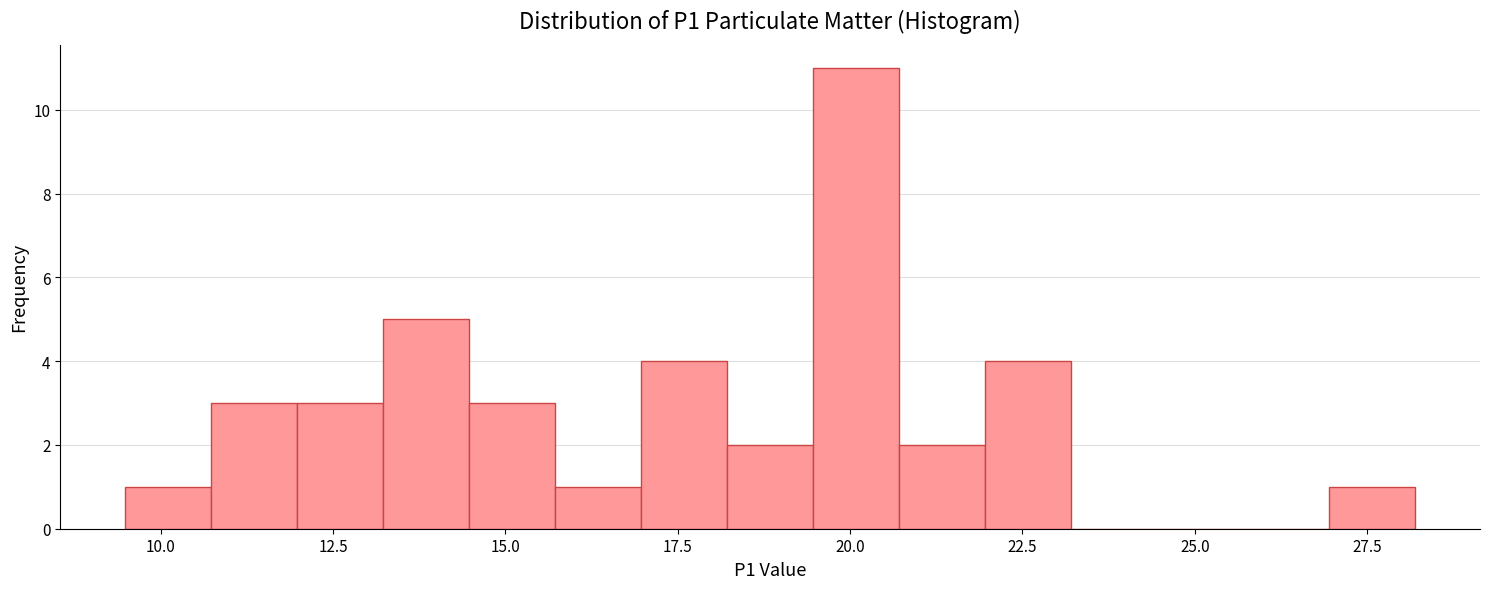

Read against the x-axis, roughly where is the centre of the tallest bar?

20.0